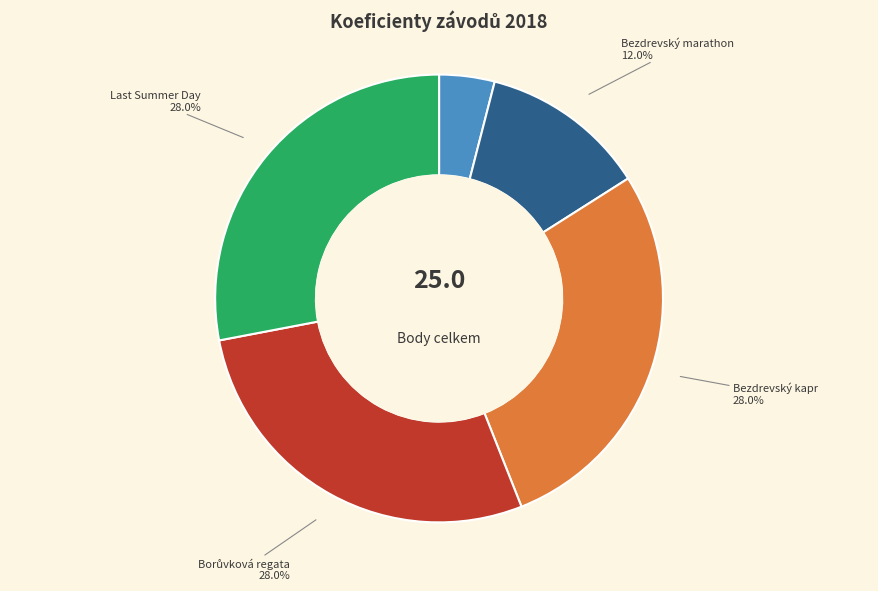

To the nearest percent, what percentage of the pie is Bezdrevský marathon?

12%